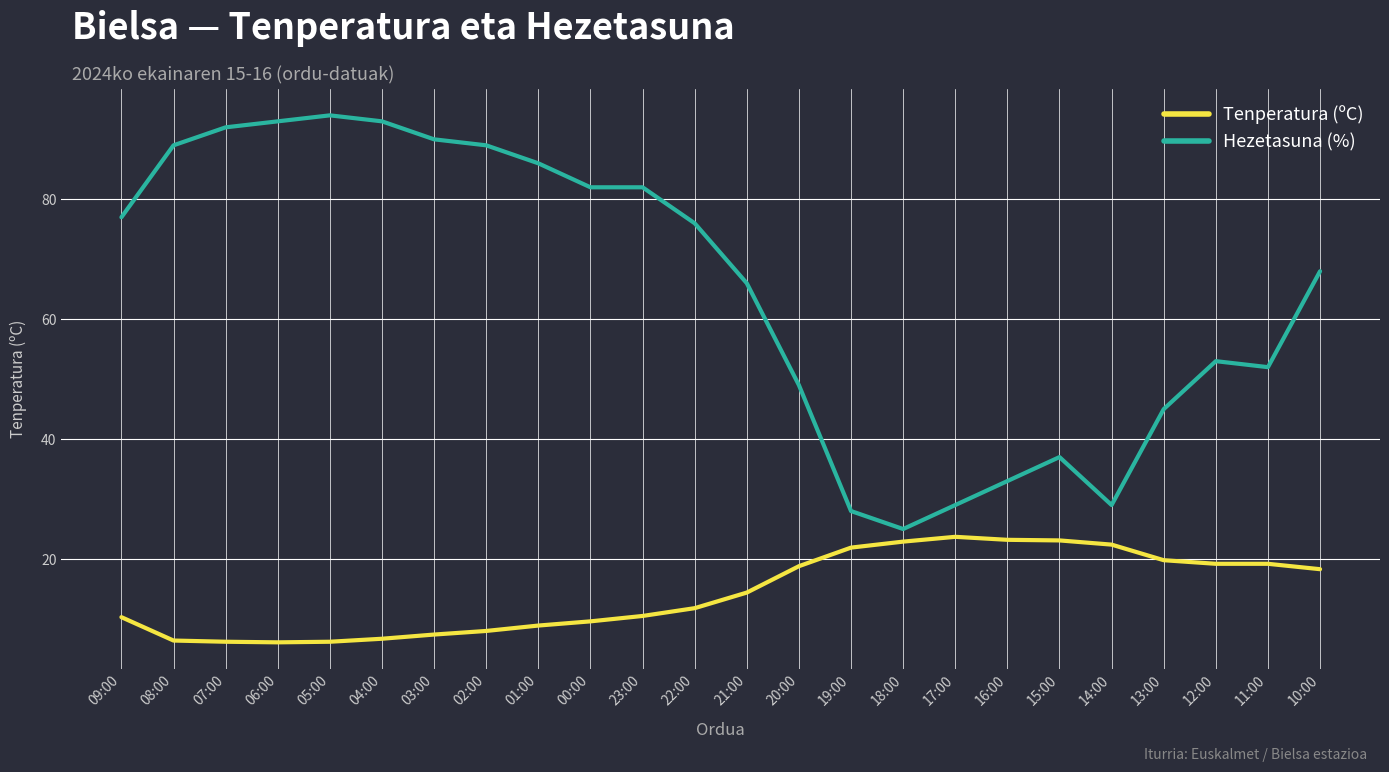

What is the total value across all series at 03:00?

97.4